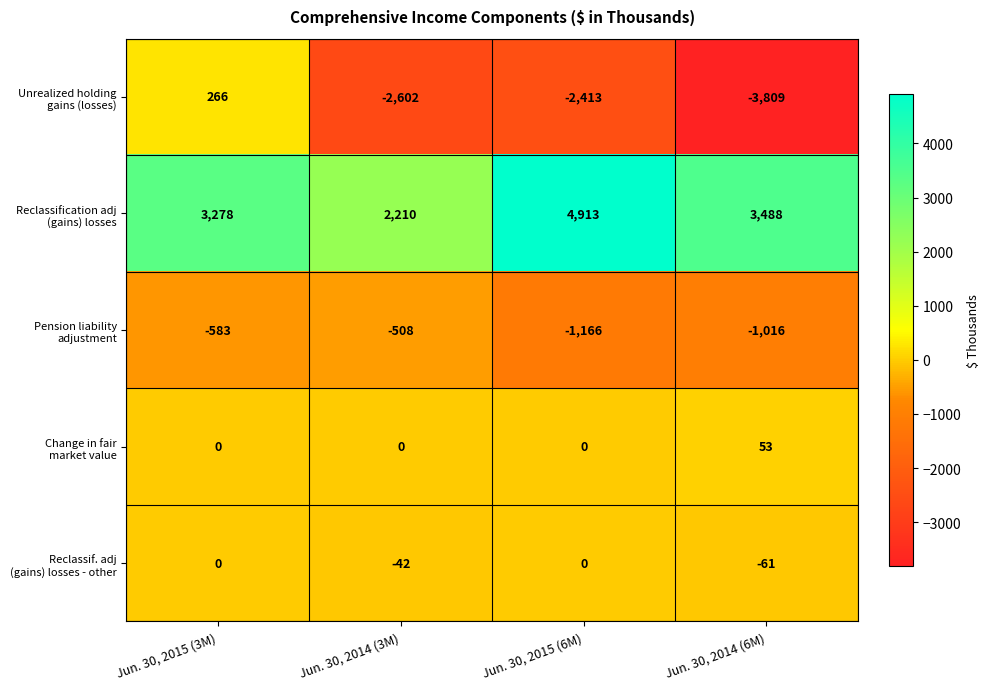

At which category is the sum across all series the highest?

Jun. 30, 2015 (3M)